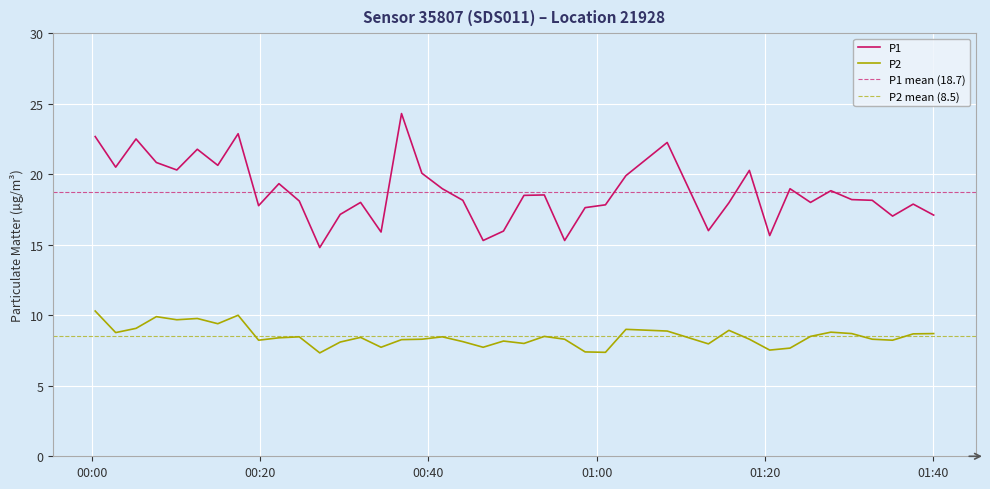

True or false: P2 and P1 intersect in this chart.

False